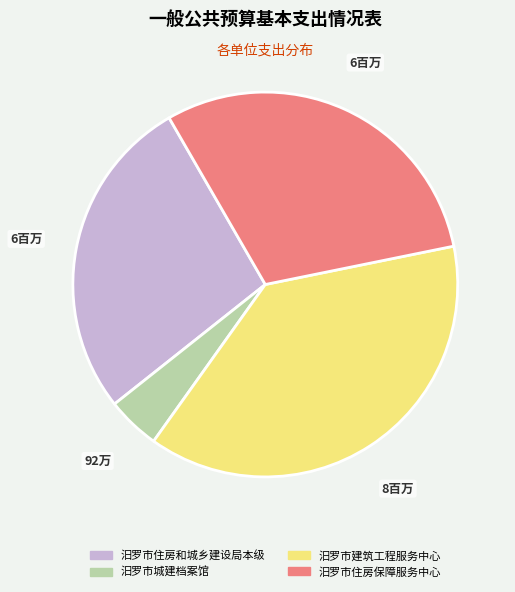

Do 汨罗市住房和城乡建设局本级 and 汨罗市住房保障服务中心 together represent more than half of the pie?

Yes